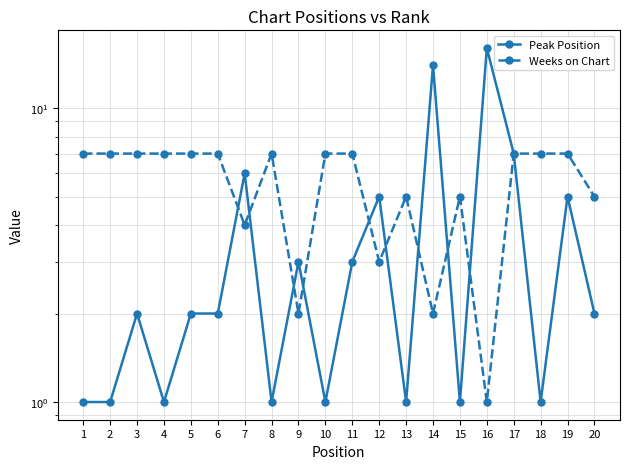

Between which two adjacent categories do Peak Position and Weeks on Chart first intersect?

6 and 7